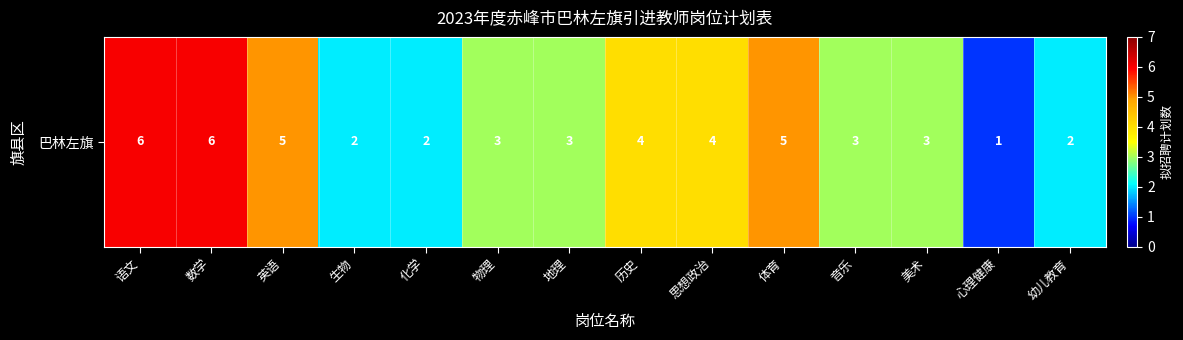

Is it true that the value at 物理 is 3?

True